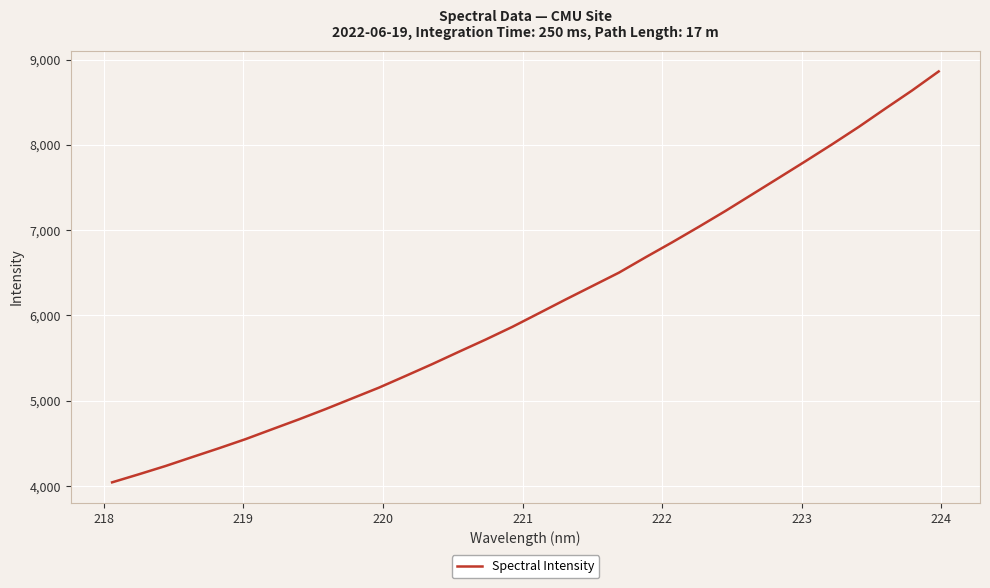

What is the smallest value displayed?

4042.6